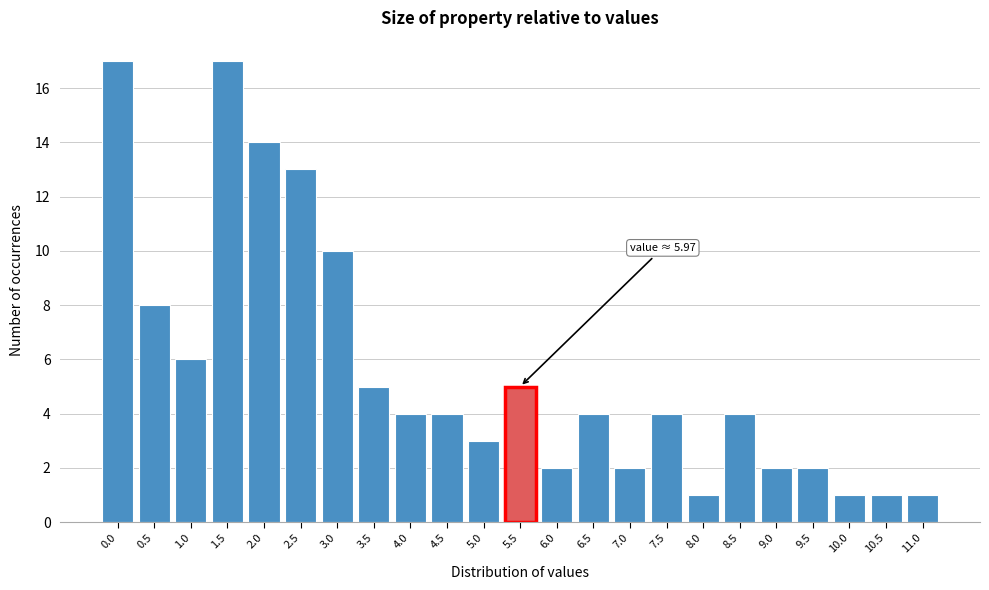

Reading right to left, list all the values displayed in this chart.

11.0=1	10.5=1	10.0=1	9.5=2	9.0=2	8.5=4	8.0=1	7.5=4	7.0=2	6.5=4	6.0=2	5.5=5	5.0=3	4.5=4	4.0=4	3.5=5	3.0=10	2.5=13	2.0=14	1.5=17	1.0=6	0.5=8	0.0=17